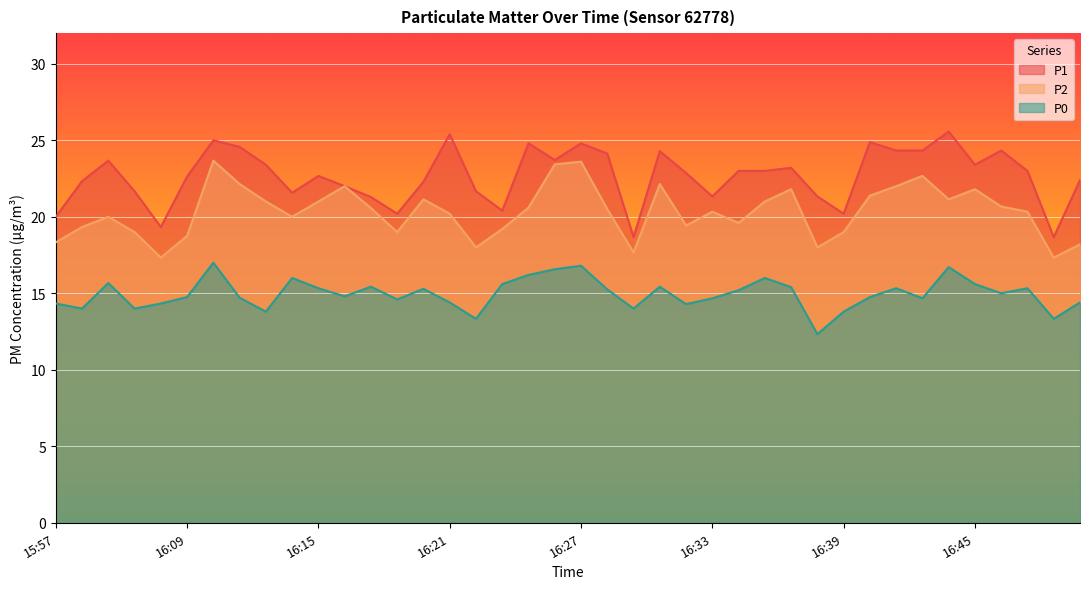

How many lines are shown in the chart?

3